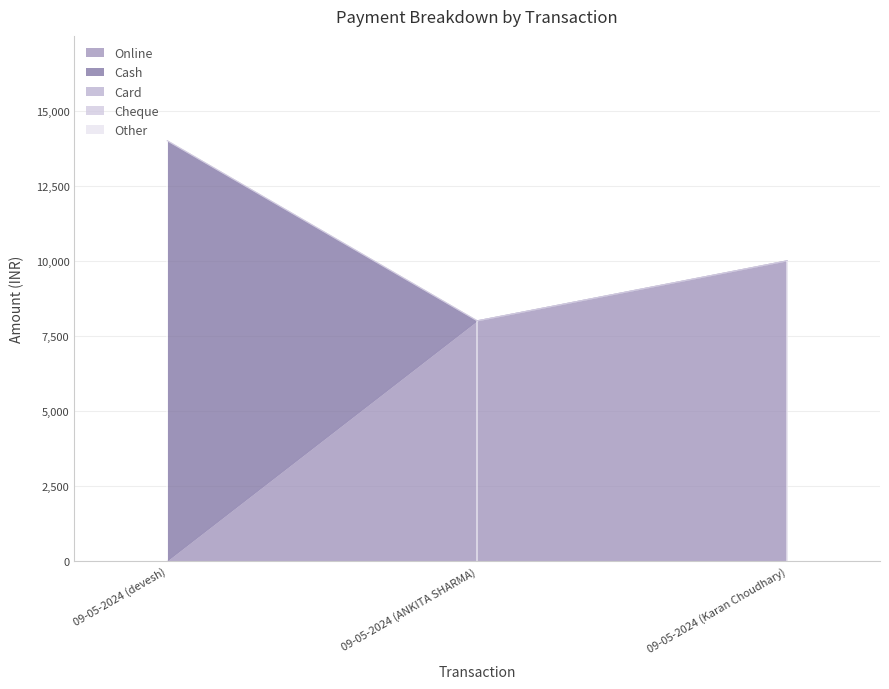

What is the total value across all series at 09-05-2024 (Karan Choudhary)?

10000